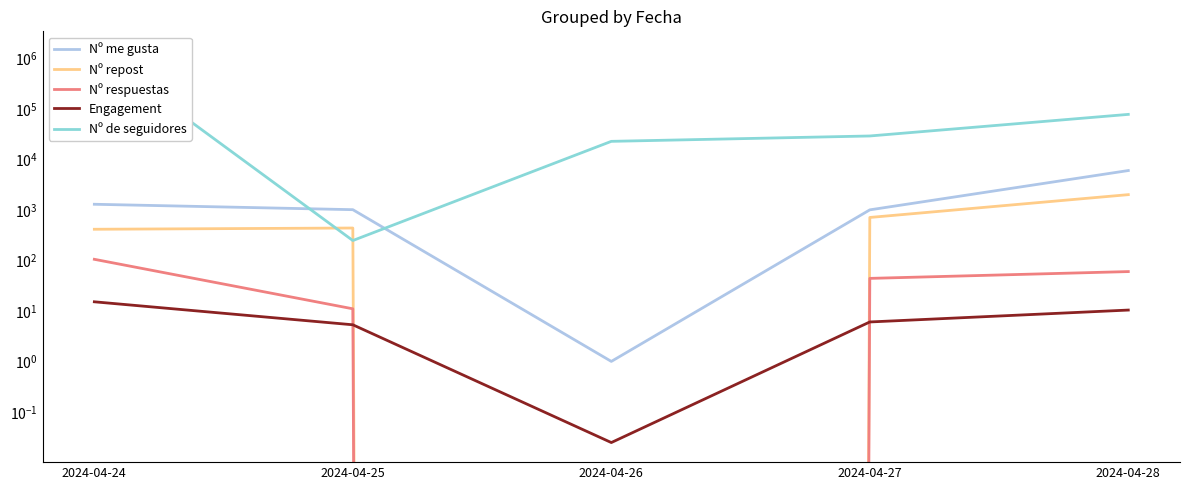

What are all the series names shown in the legend?

Nº me gusta, Nº repost, Nº respuestas, Engagement, Nº de seguidores